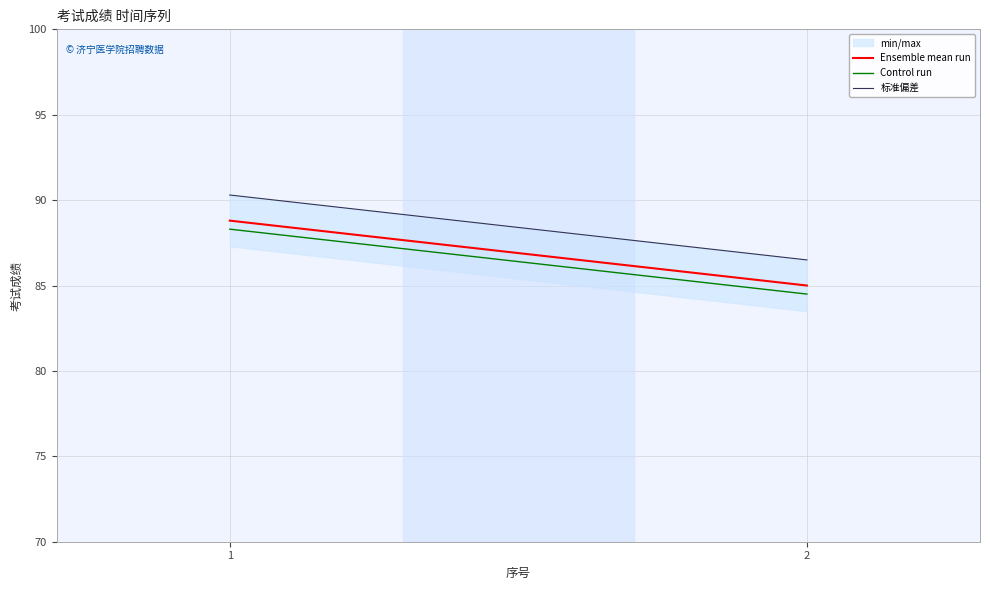

Reading left to right, list all the values displayed in this chart.

Ensemble mean run: 1=88.8	2=85.0
Control run: 1=88.3	2=84.5
标准偏差: 1=90.3	2=86.5